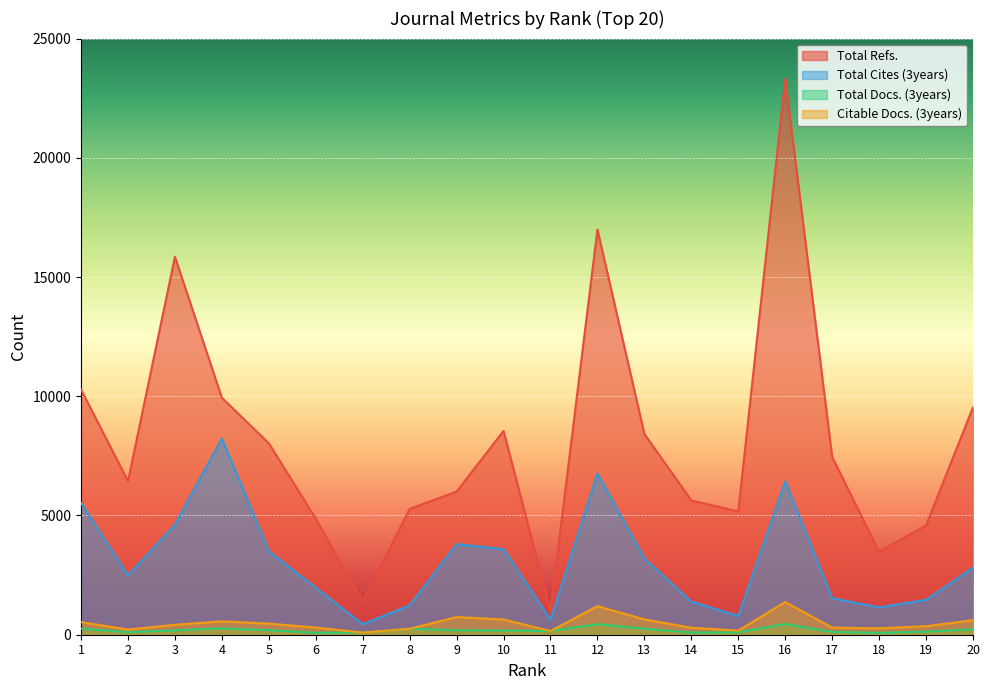

What is the value of the Total Cites (3years) point at the 19th from the left?

1462